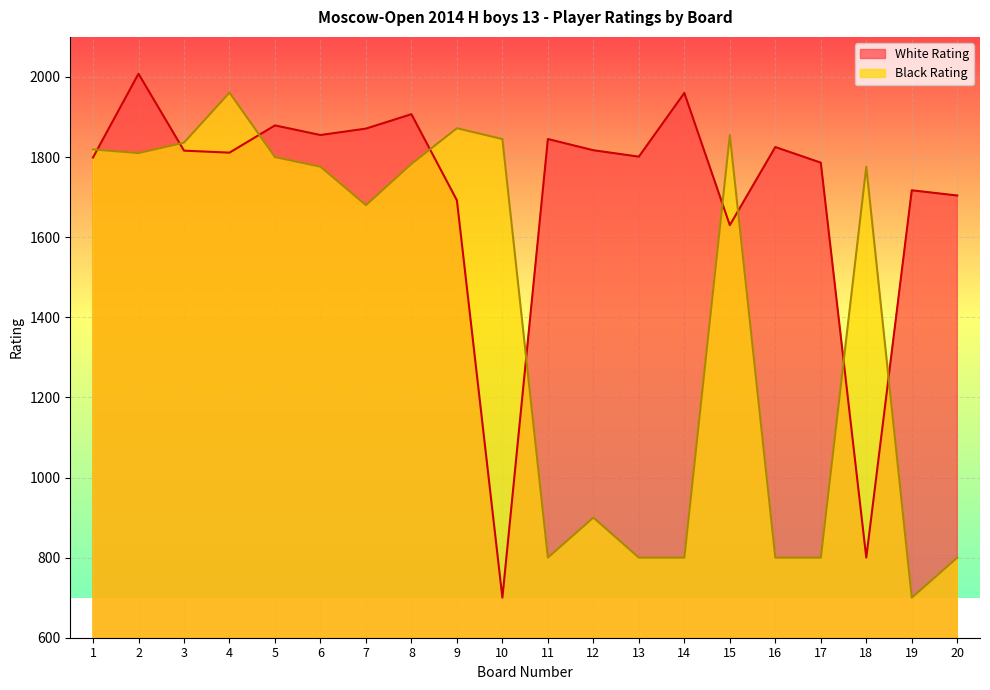

Is it true that Black Rating equals 800 at 20?

True